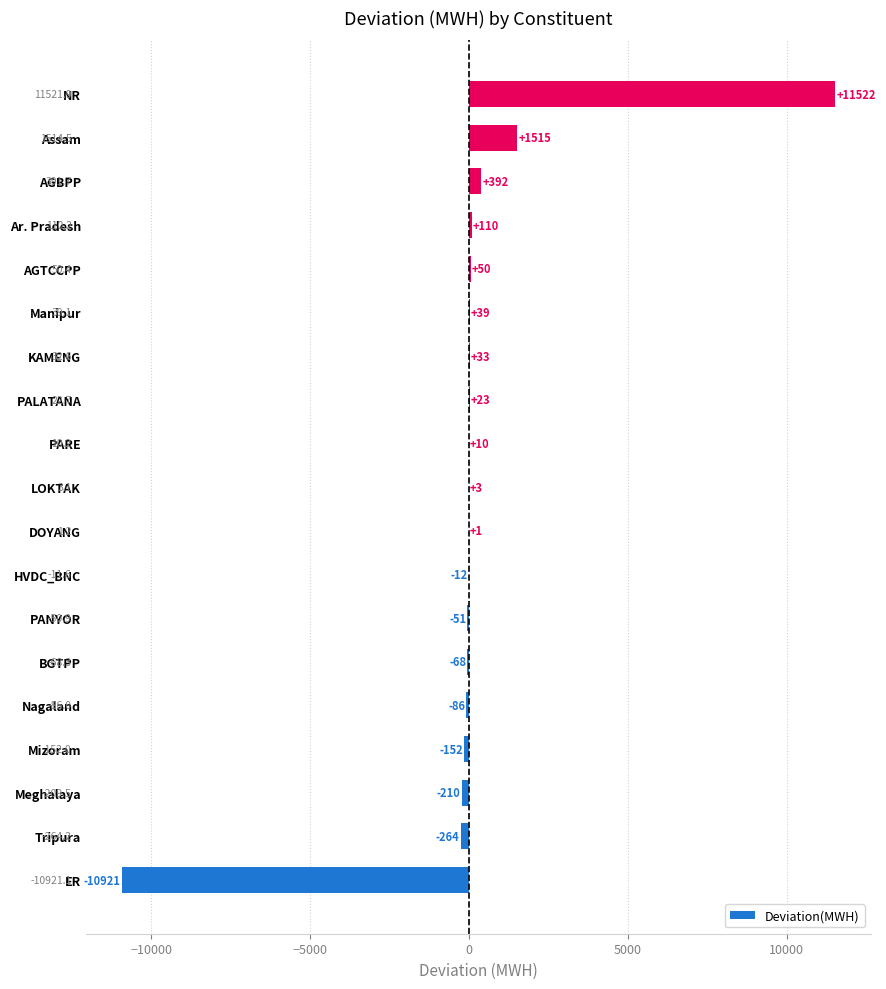

Is it true that the value at Ar. Pradesh is 110.2?

True